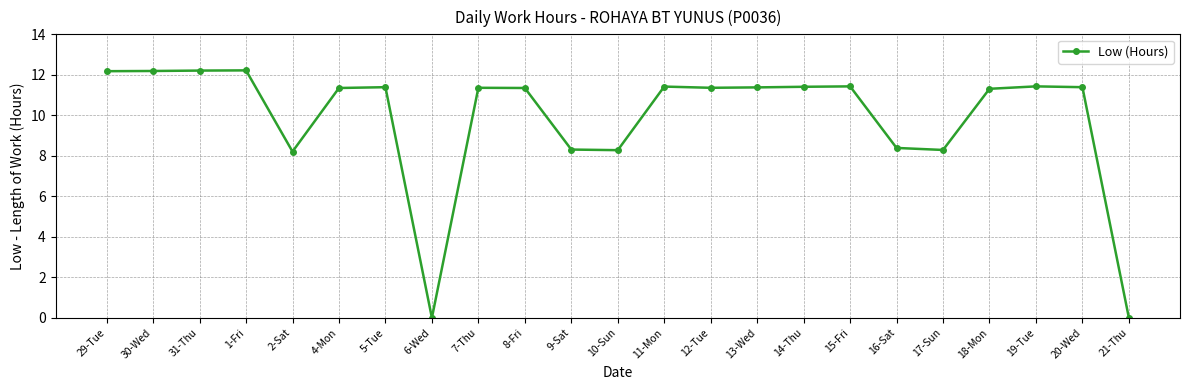

Between 19-Tue and 9-Sat, which is larger?

19-Tue